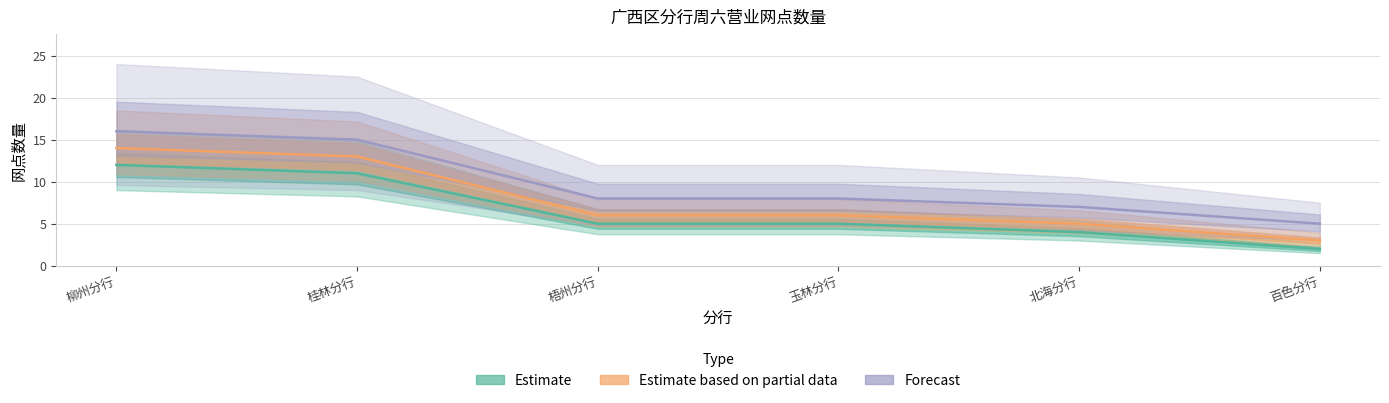

How many data points in Estimate are above 5?

2